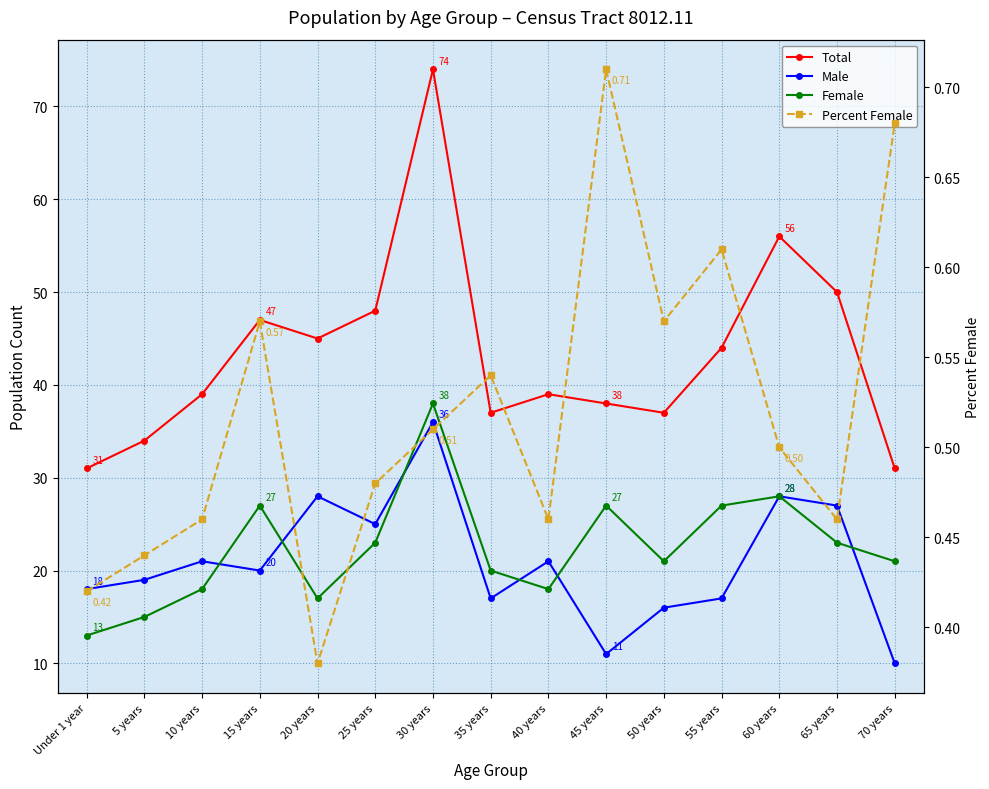

What is the label of the 4th point from the left?

15 years